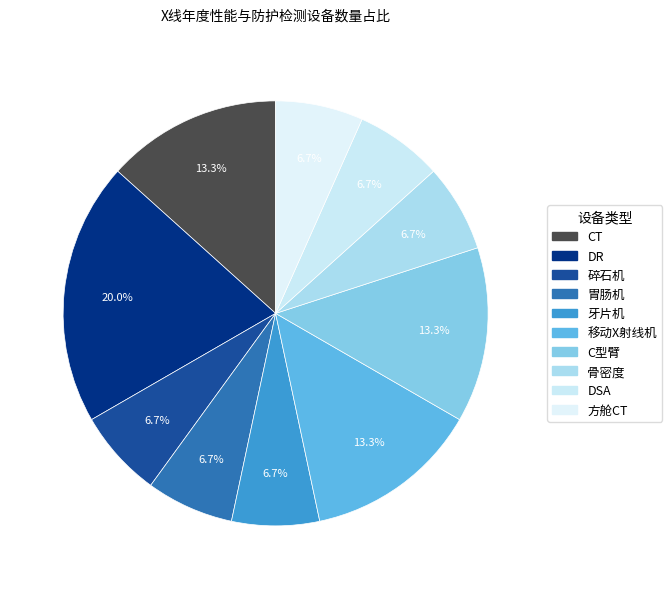

Is 方舱CT the majority of the pie?

No